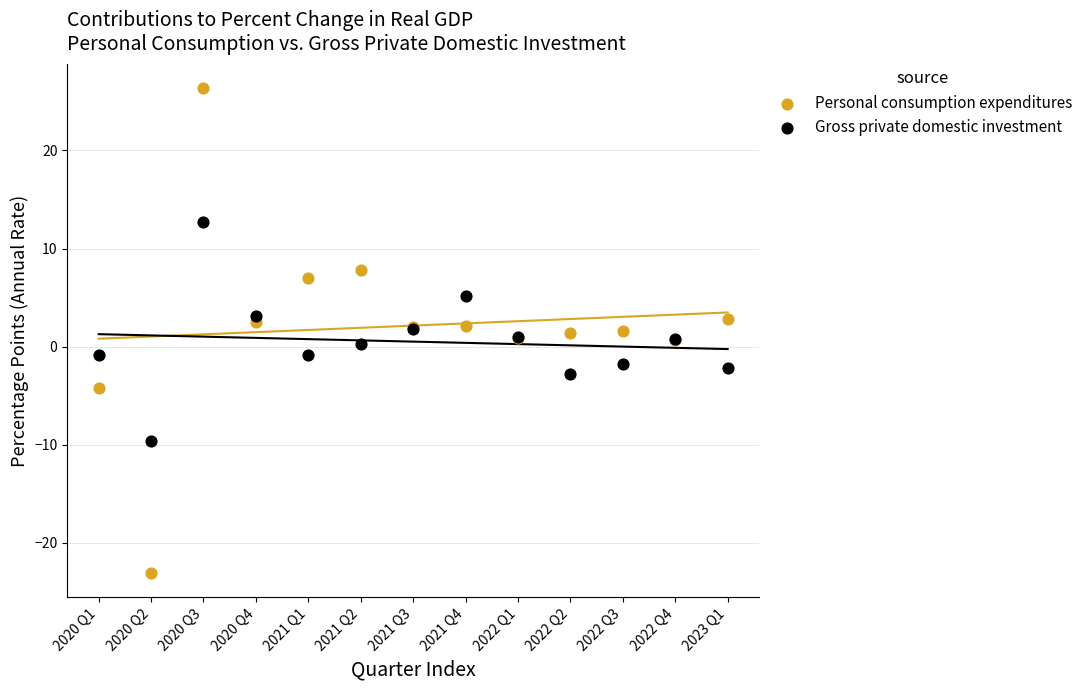

Which series contains the lowest Y value?

Personal consumption expenditures